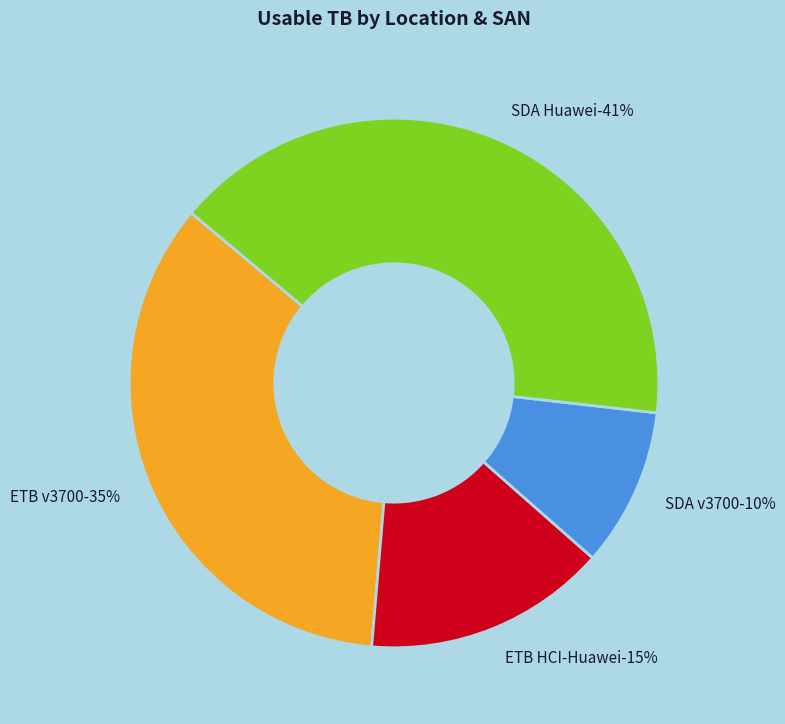

Combined, what portion of the pie is SDA v3700 and SDA Huawei?

50.4%